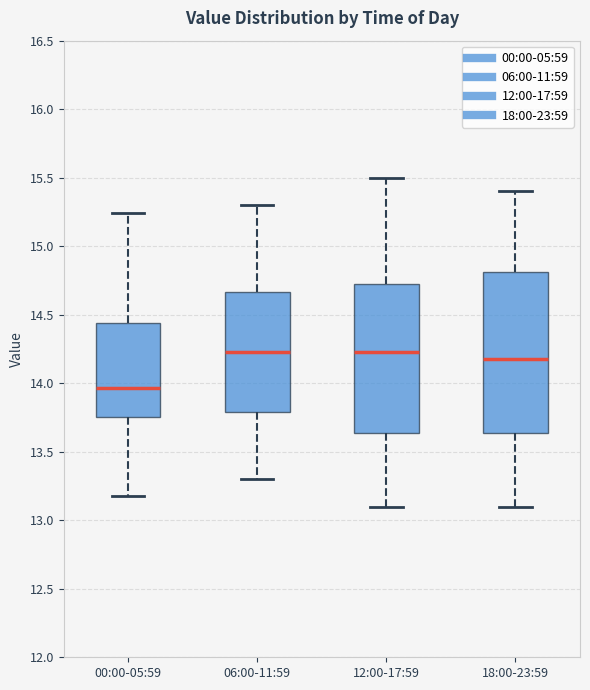

Comparing the boxes themselves (not the whiskers), which one is the tallest?

18:00-23:59